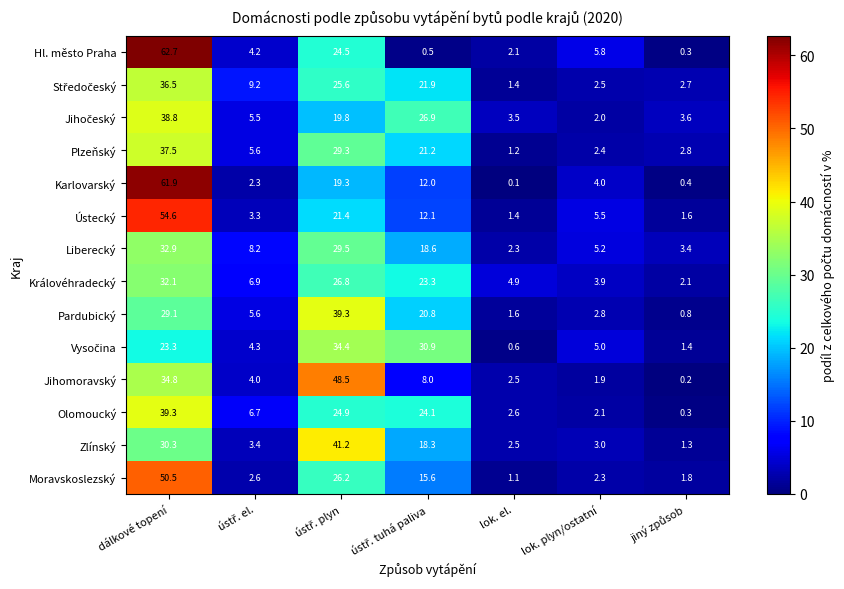

The value of Ústecký at lok. el. is 0.4. True or false?

False